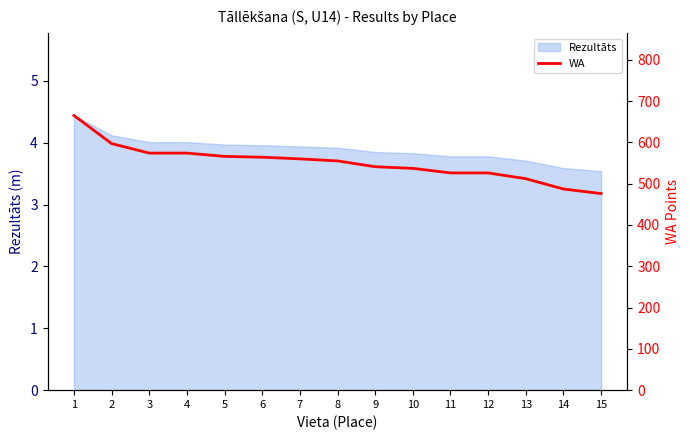

List the labels in order of value, smallest first.

15, 14, 13, 11, 12, 10, 9, 8, 7, 6, 5, 3, 4, 2, 1